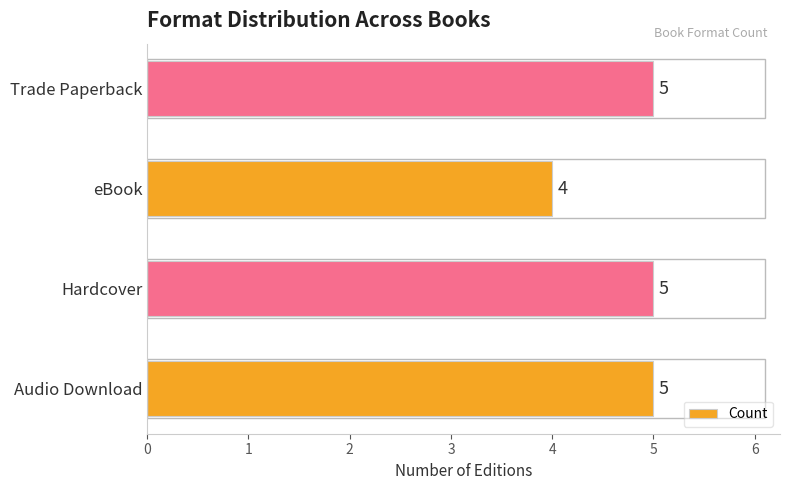

At which label is the value closest to 4?

eBook